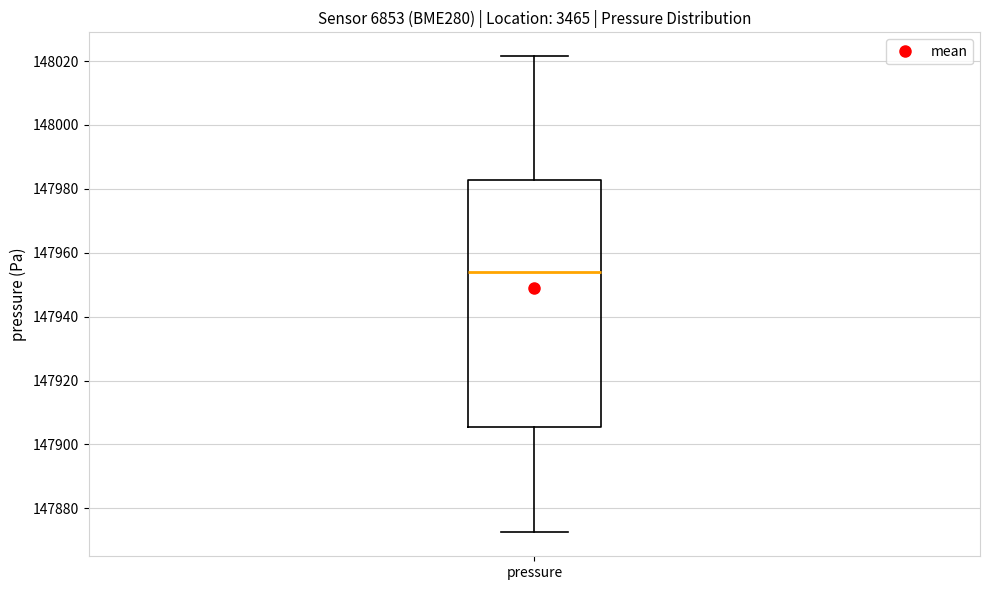

Where does the lower whisker of the box for pressure end on the y-axis? The values are not printed on the chart, so give them approximately, as read against the axis.

147872